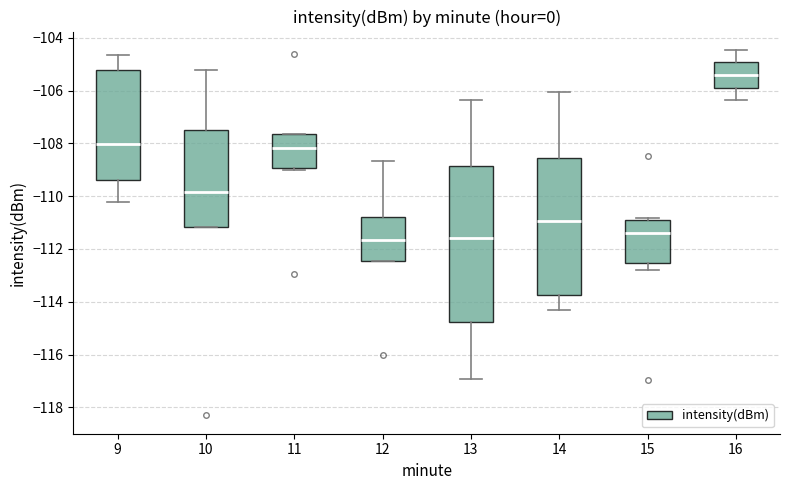

Reading left to right, read every box against the y-axis: the position of its median line, the range the box covers, and the ends of its whiskers. The values are not printed on the chart, so give them approximately, as read against the axis.

9: median -108.0, box -109.4 to -105.2, whiskers -110.2 to -104.6
10: median -109.8, box -111.2 to -107.4, whiskers -111.2 to -105.2
11: median -108.2, box -109.0 to -107.6, whiskers -109.0 (just below the box's lower edge) to -107.6
12: median -111.6, box -112.4 to -110.8, whiskers -112.4 to -108.6
13: median -111.6, box -114.8 to -108.8, whiskers -117.0 to -106.4
14: median -111.0, box -113.8 to -108.6, whiskers -114.4 to -106.0
15: median -111.4, box -112.6 to -111.0, whiskers -112.8 to -110.8
16: median -105.4, box -105.8 to -105.0, whiskers -106.4 to -104.4